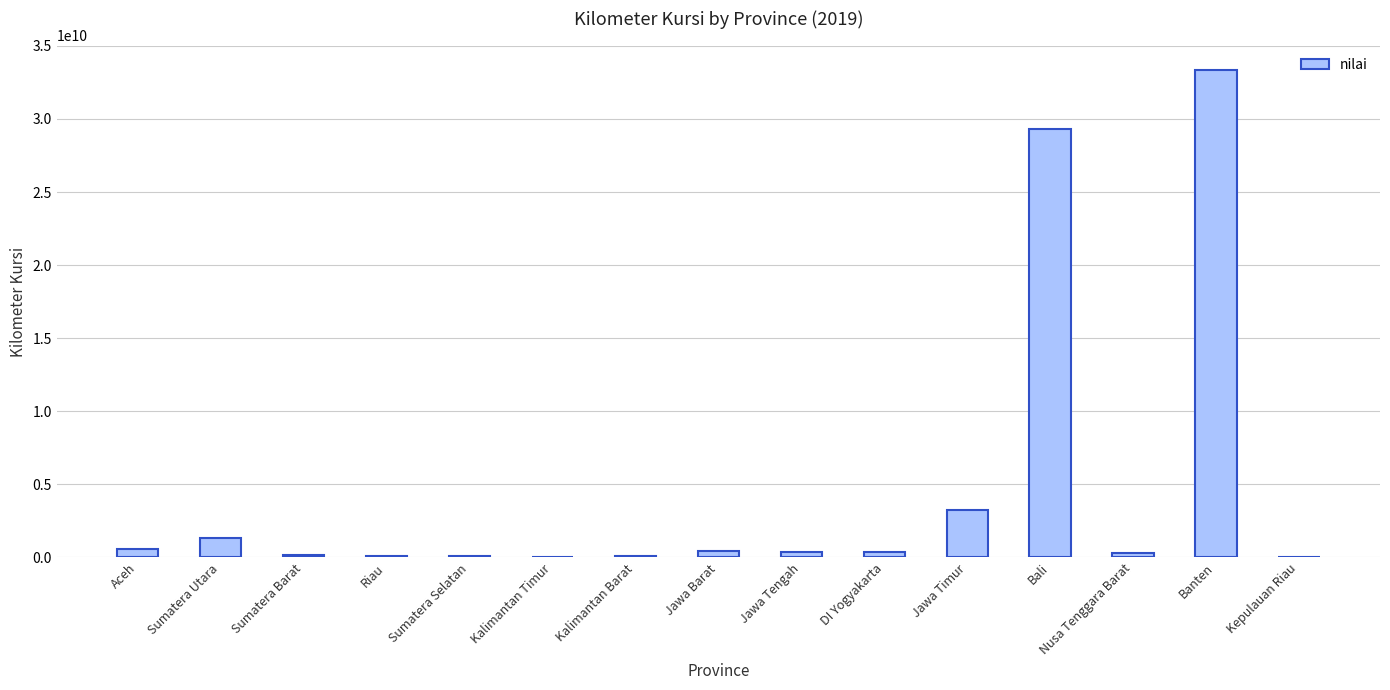

What is the greatest value displayed?

33355529130.0